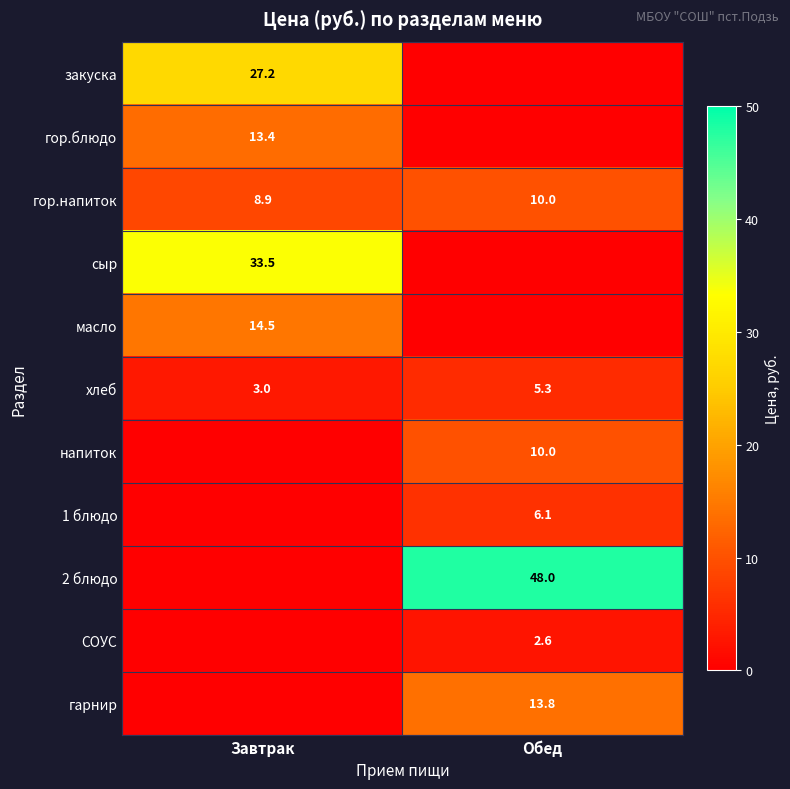

The 2 блюдо series shows 48.0 at Обед. True or false?

True